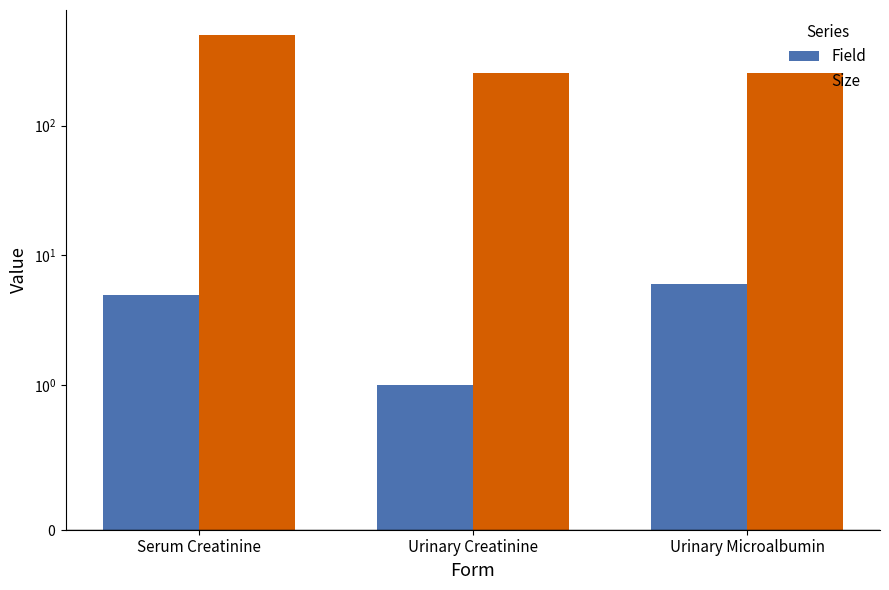

What is the value of the Size bar at the 3rd from the left?

255